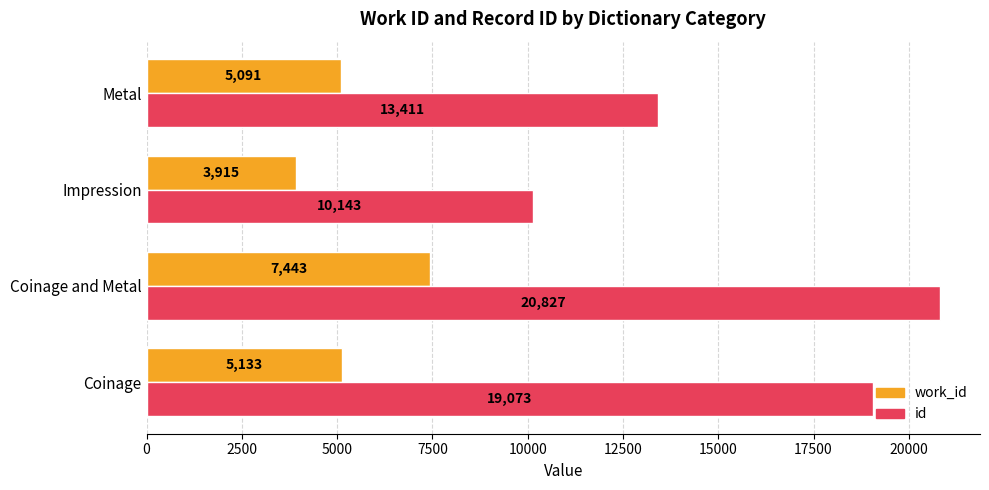

At which category is the sum across all series the highest?

Coinage and Metal